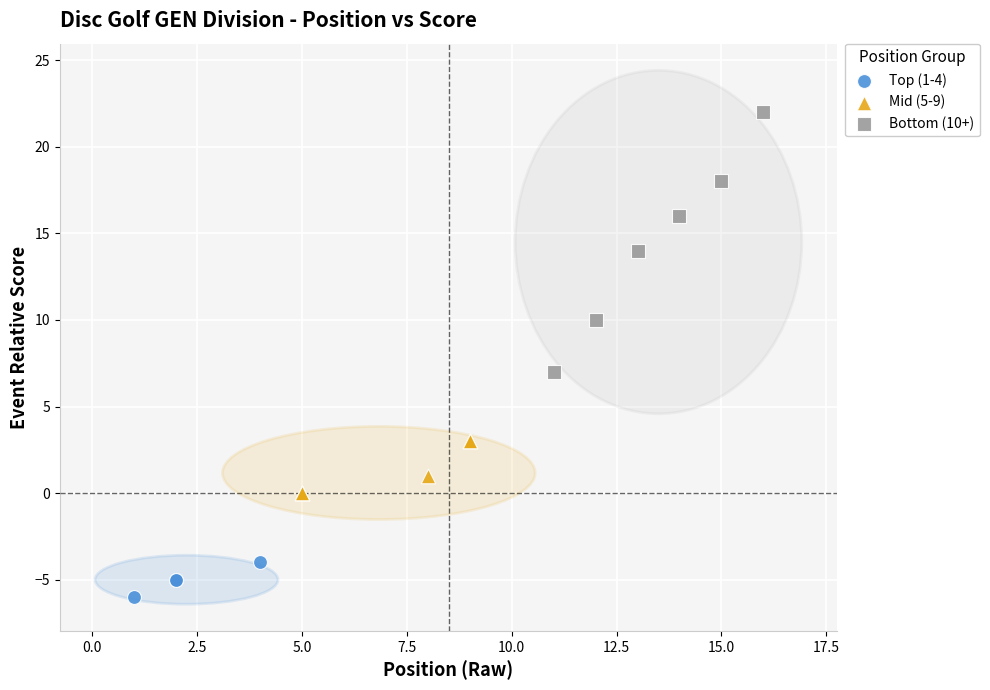

Which series contains the highest Y value?

Bottom (10+)